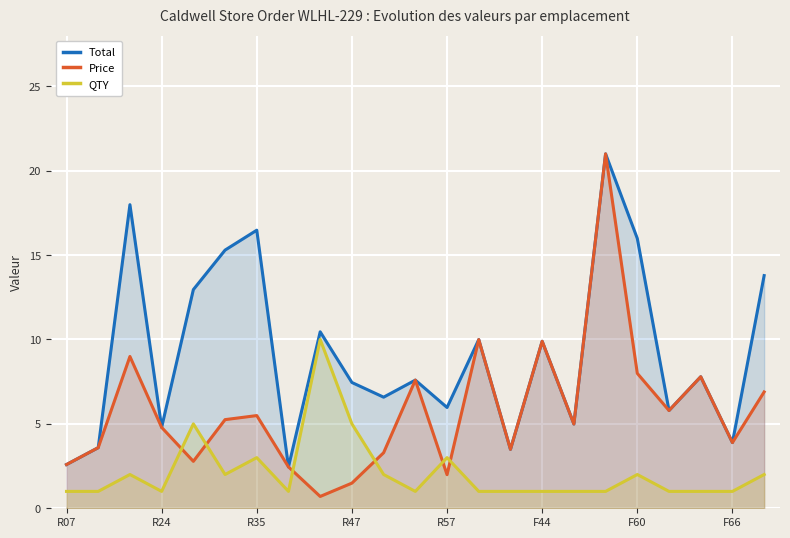

What is the sum of all QTY values?

49.0